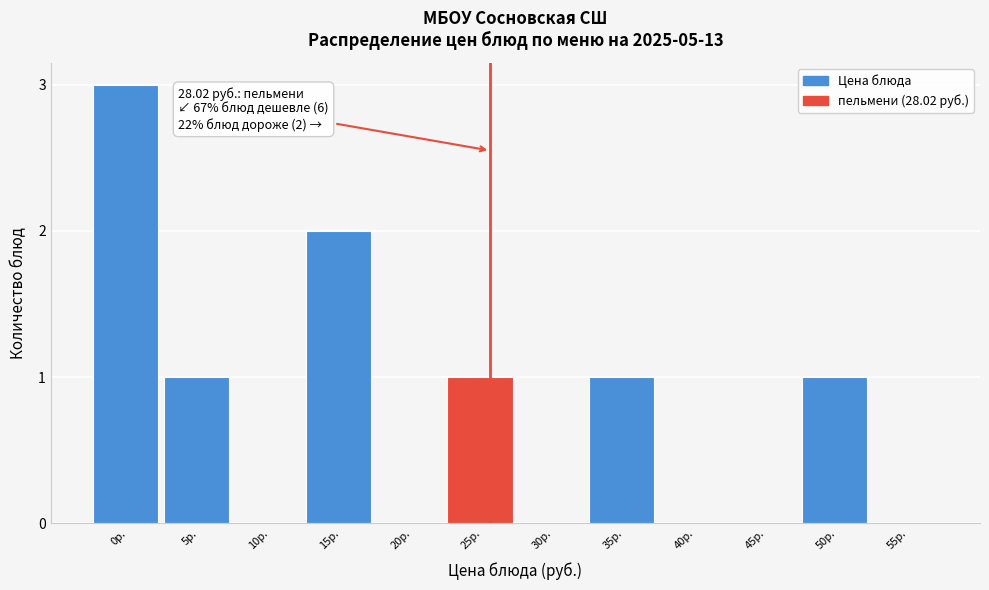

Reading left to right, transcribe all the data shown in this chart.

0р.=3	5р.=1	10р.=0	15р.=2	20р.=0	25р.=1	30р.=0	35р.=1	40р.=0	45р.=0	50р.=1	55р.=0